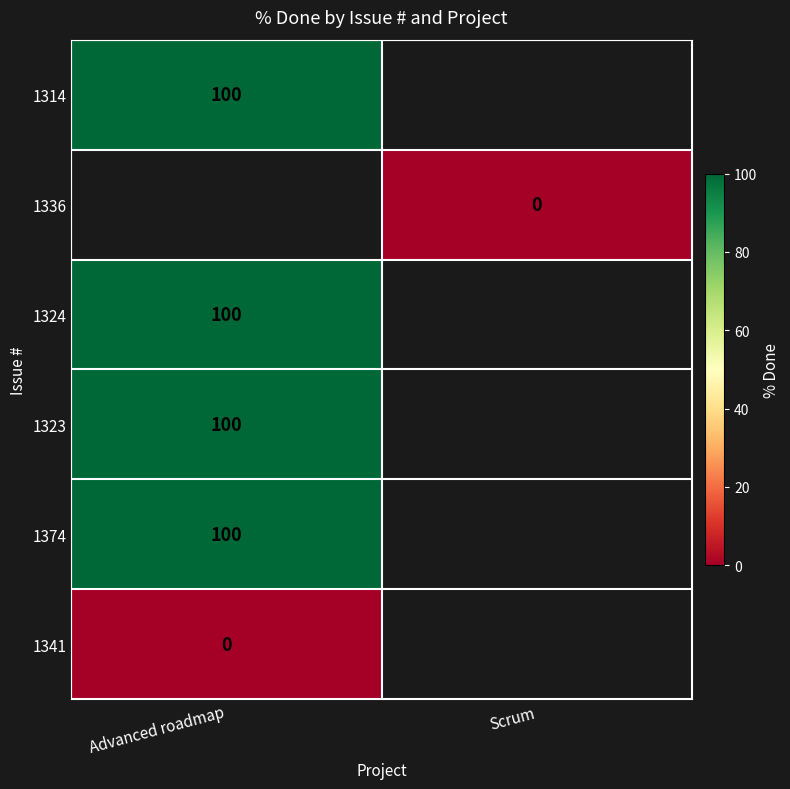

Rank the series at Advanced roadmap from lowest to highest value.

1341, 1314, 1336, 1324, 1323, 1374